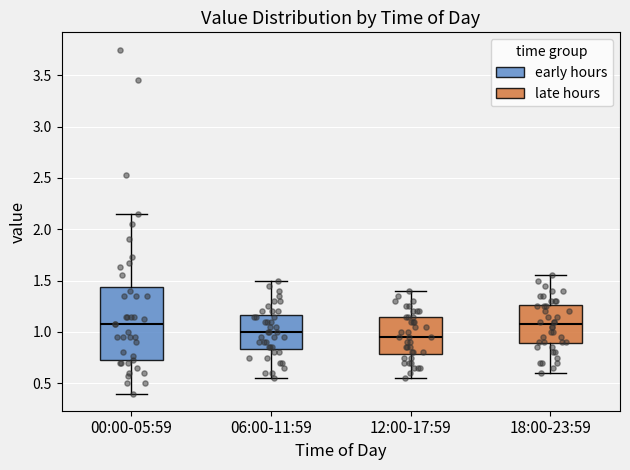

Reading left to right, transcribe this box plot: for each box, give where its median line is, the range the box spans, and where its two whiskers end, as read against the y-axis. The values are not printed on the chart, so give them approximately, as read against the axis.

00:00-05:59: median 1.10, box 0.70 to 1.45, whiskers 0.40 to 2.15
06:00-11:59: median 1.00, box 0.85 to 1.15, whiskers 0.55 to 1.50
12:00-17:59: median 0.95, box 0.80 to 1.15, whiskers 0.55 to 1.40
18:00-23:59: median 1.10, box 0.90 to 1.25, whiskers 0.60 to 1.55